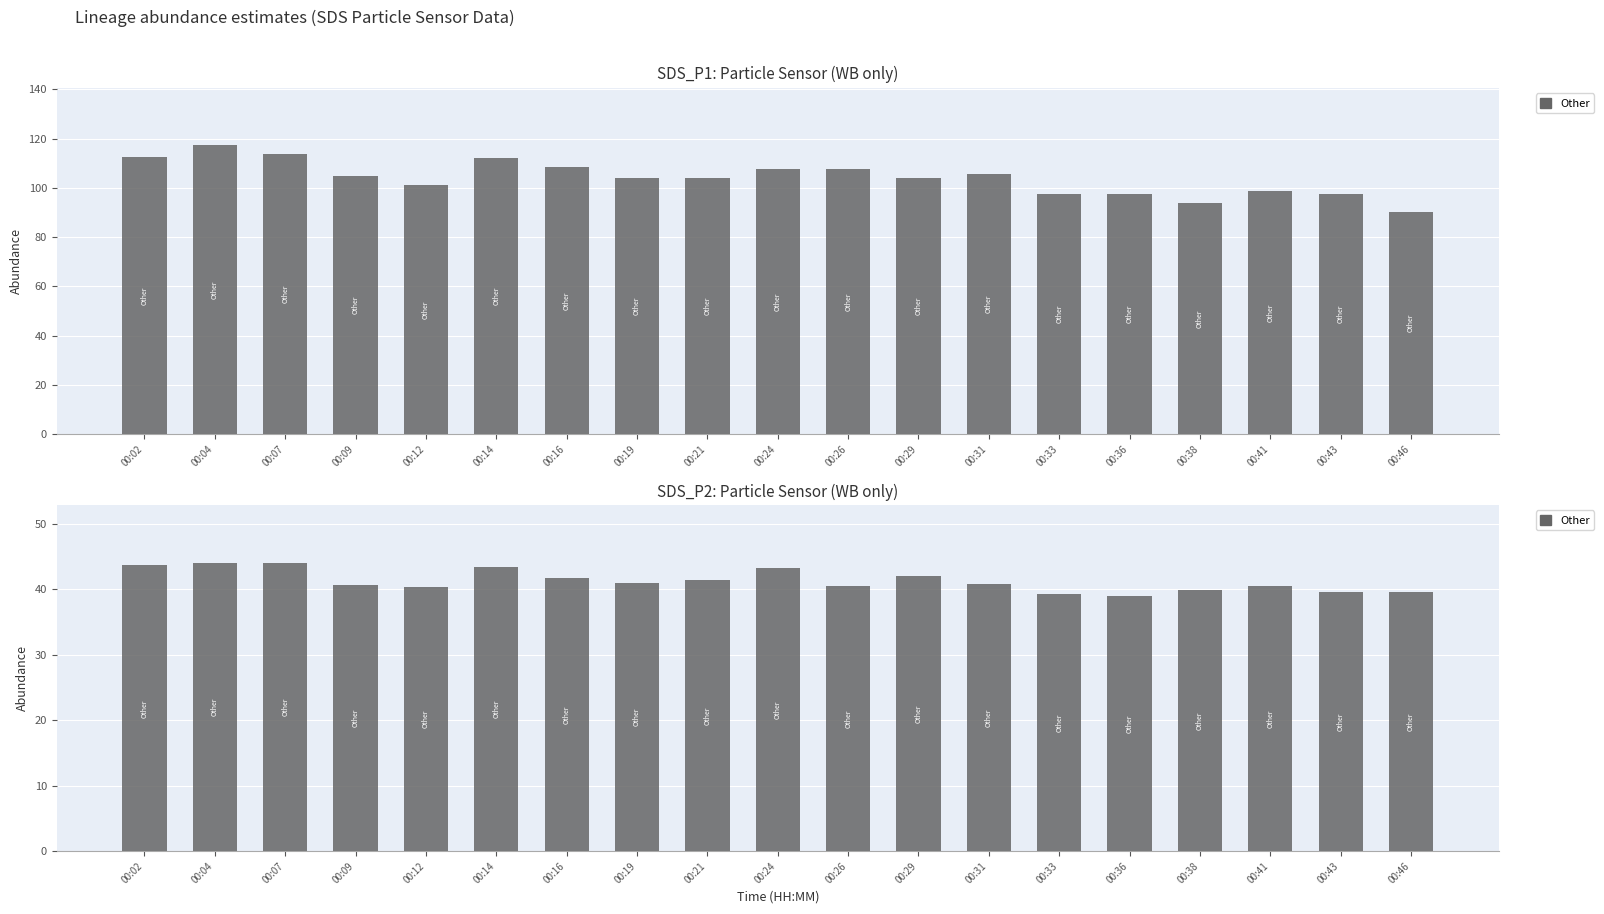

What is the value of the 15th bar from the left?

39.0